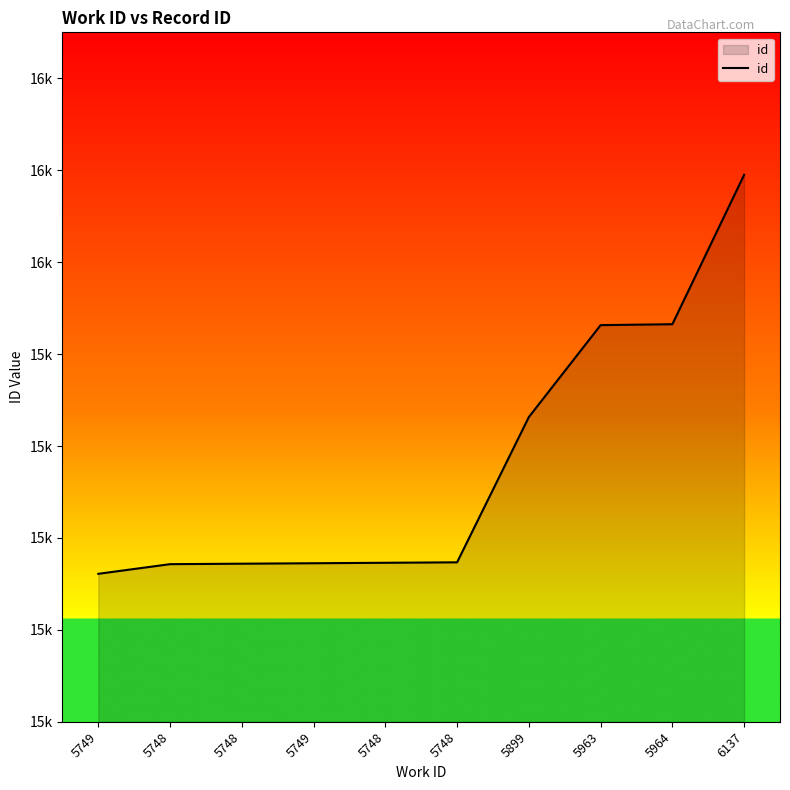

Does the chart have visible grid lines?

No